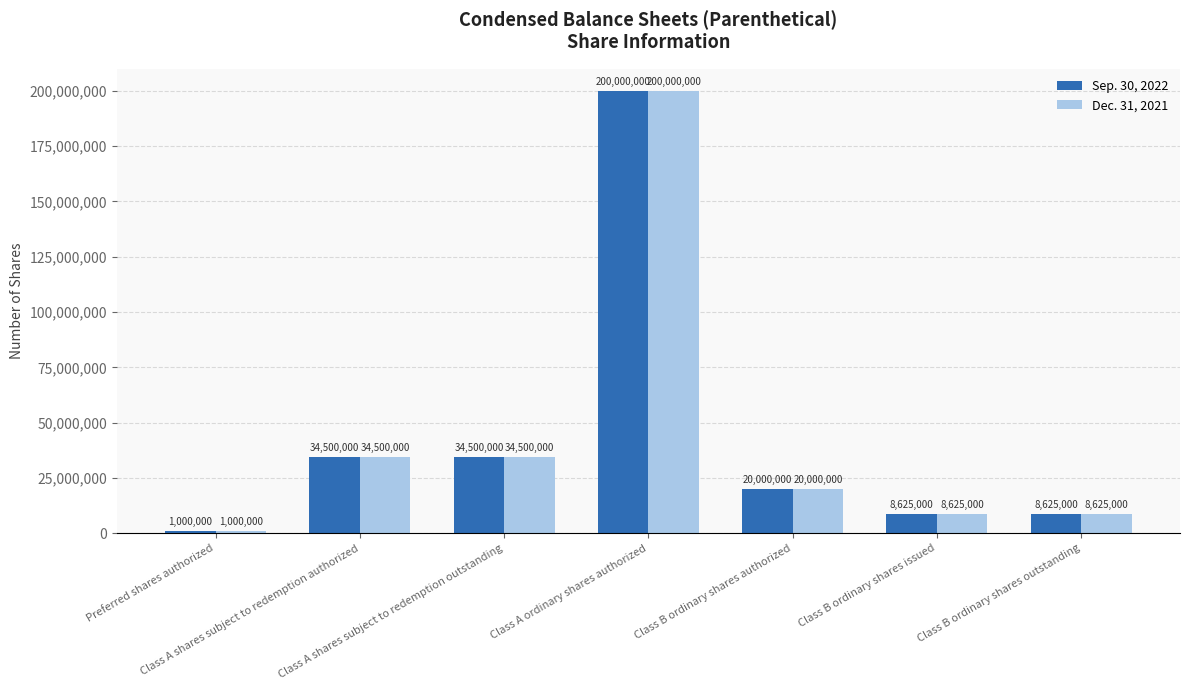

Does the chart contain any negative values?

No